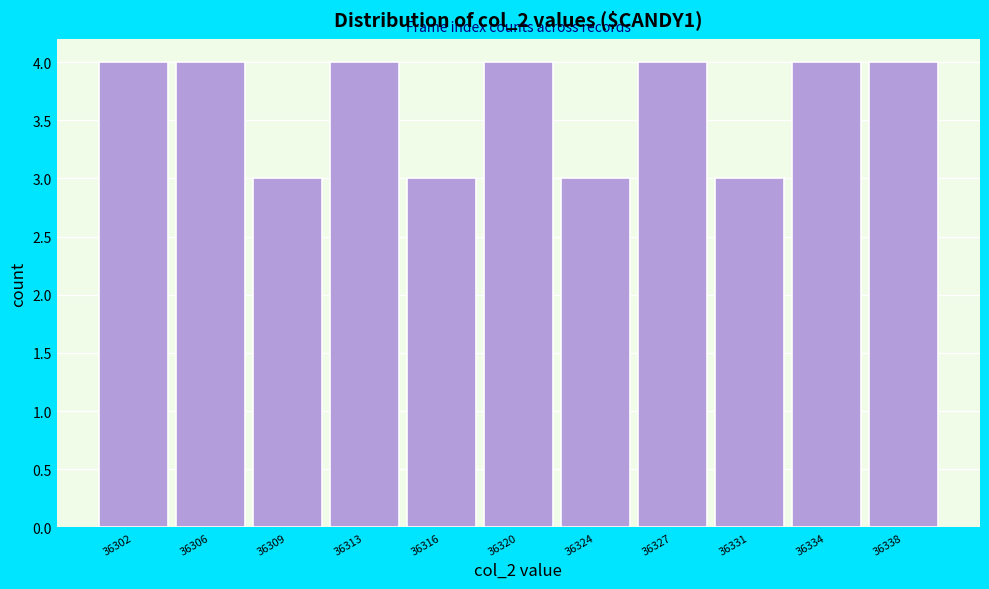

Reading right to left, what are all the values shown in this chart?

4	4	3	4	3	4	3	4	3	4	4